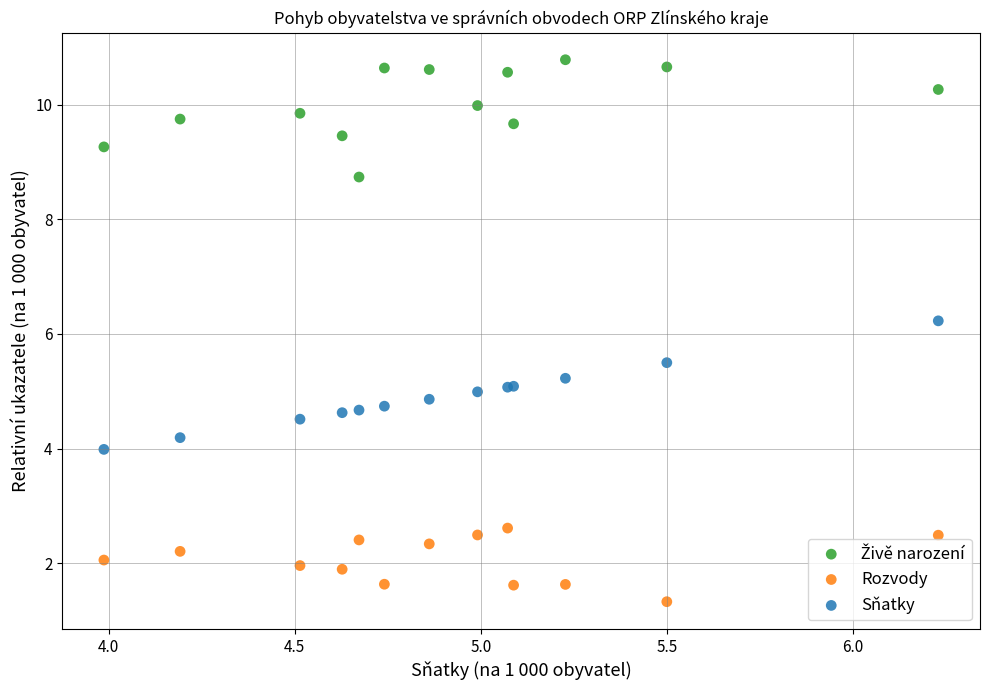

Which series contains the lowest Y value?

Rozvody